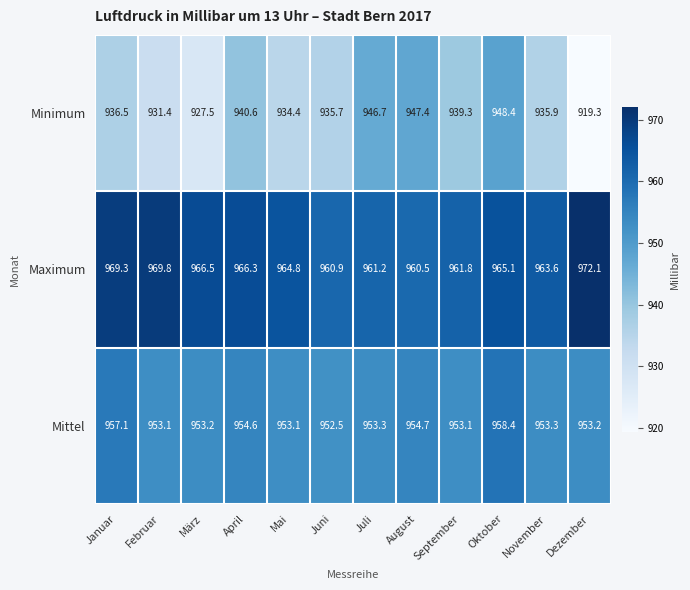

What is the sum of all Maximum values?

11581.9